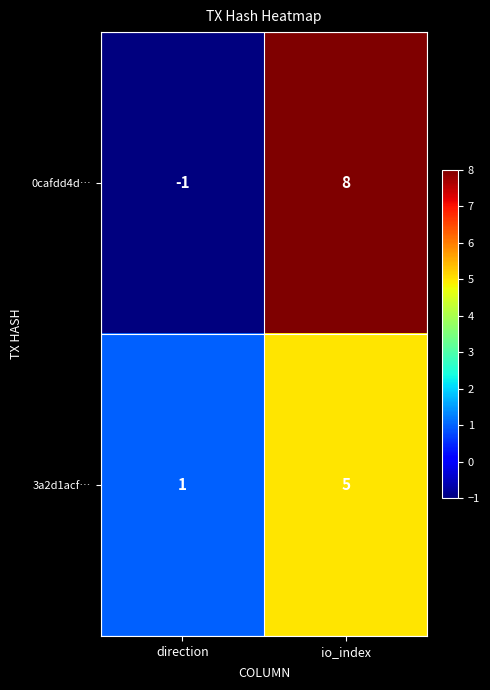

At which category is the sum across all series the highest?

io_index